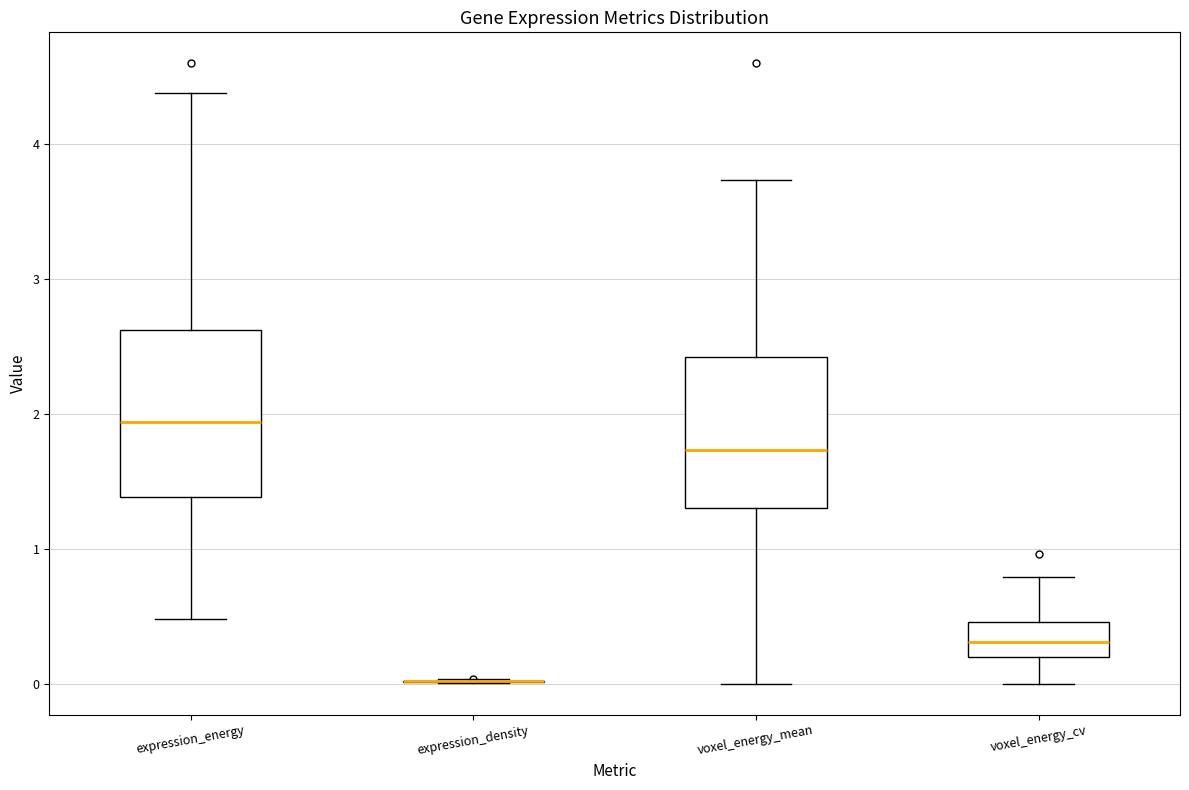

Reading left to right, read every box against the y-axis: the position of its median line, the range the box covers, and the ends of its whiskers. The values are not printed on the chart, so give them approximately, as read against the axis.

expression_energy: median 1.9, box 1.4 to 2.6, whiskers 0.5 to 4.4
expression_density: box collapsed to a line at 0.0, whiskers 0.0 to 0.0
voxel_energy_mean: median 1.7, box 1.3 to 2.4, whiskers 0.0 to 3.7
voxel_energy_cv: median 0.3, box 0.2 to 0.5, whiskers 0.0 to 0.8